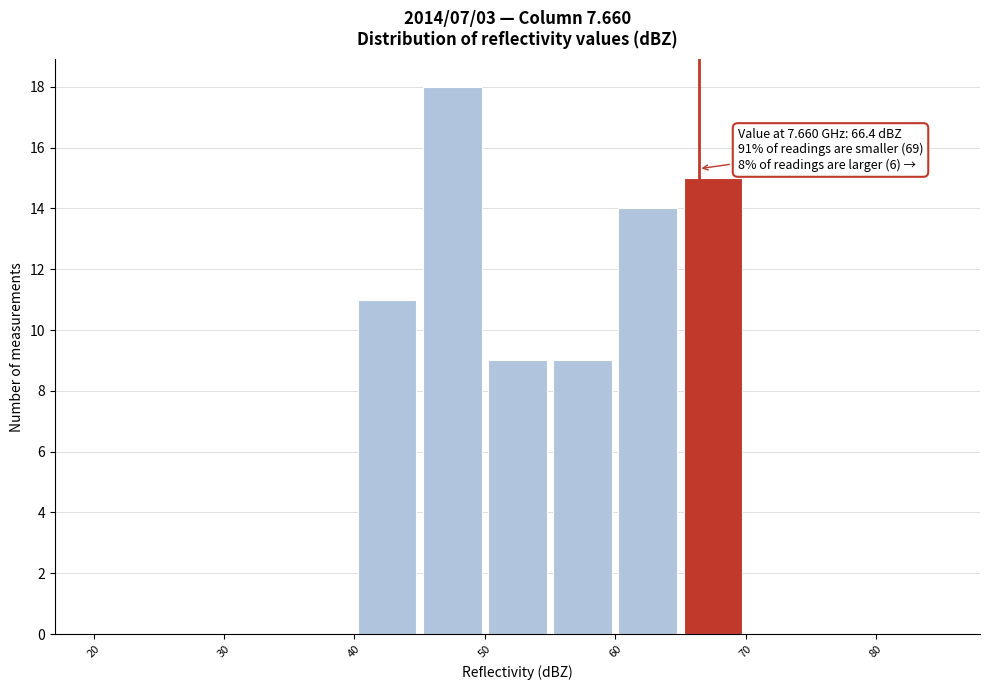

Which range on the x-axis has the tallest bar?

45 to 50